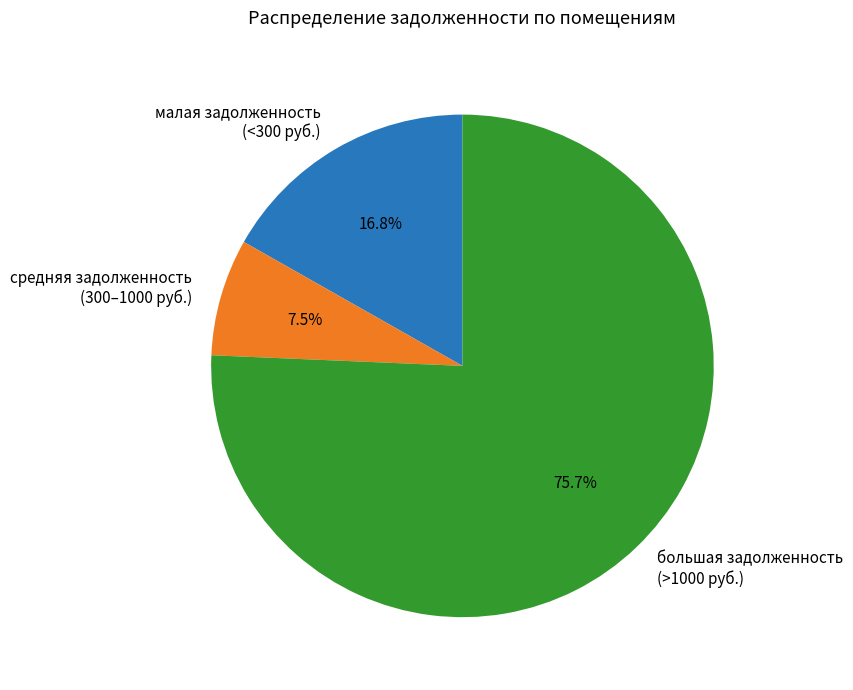

Between малая задолженность (<300 руб.) and средняя задолженность (300–1000 руб.), which is larger?

малая задолженность (<300 руб.)